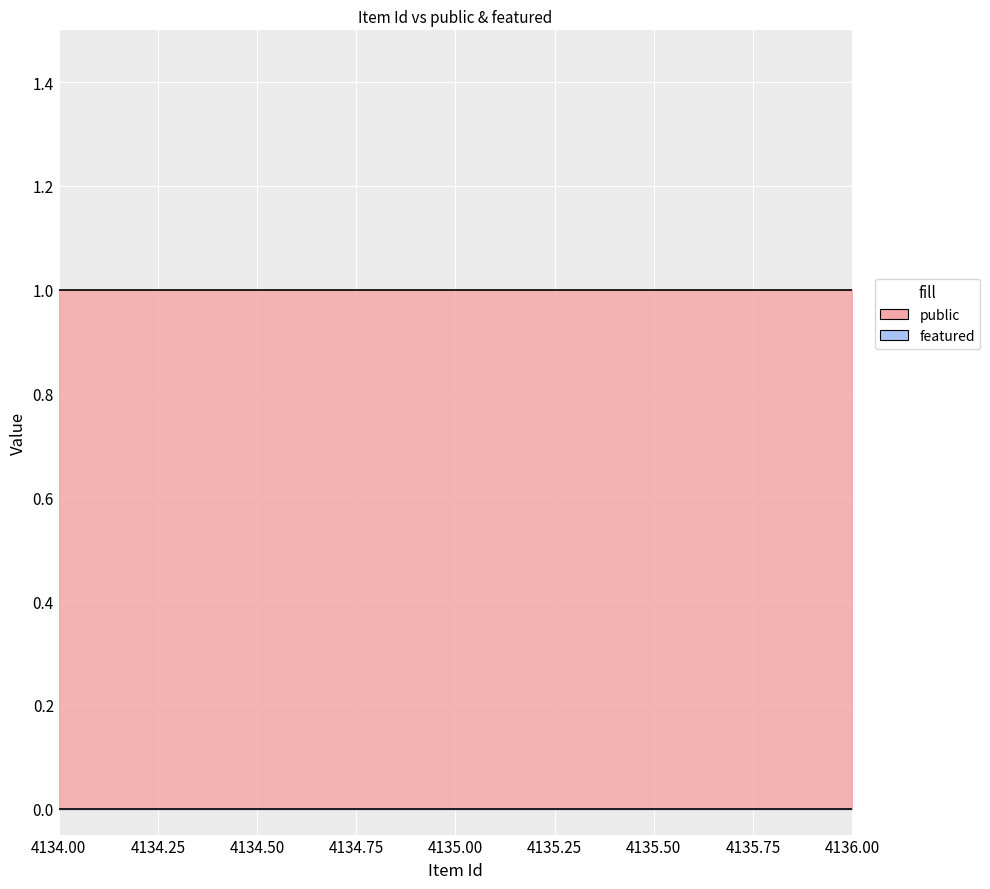

At 4136, list the series in order from smallest to largest.

featured, public